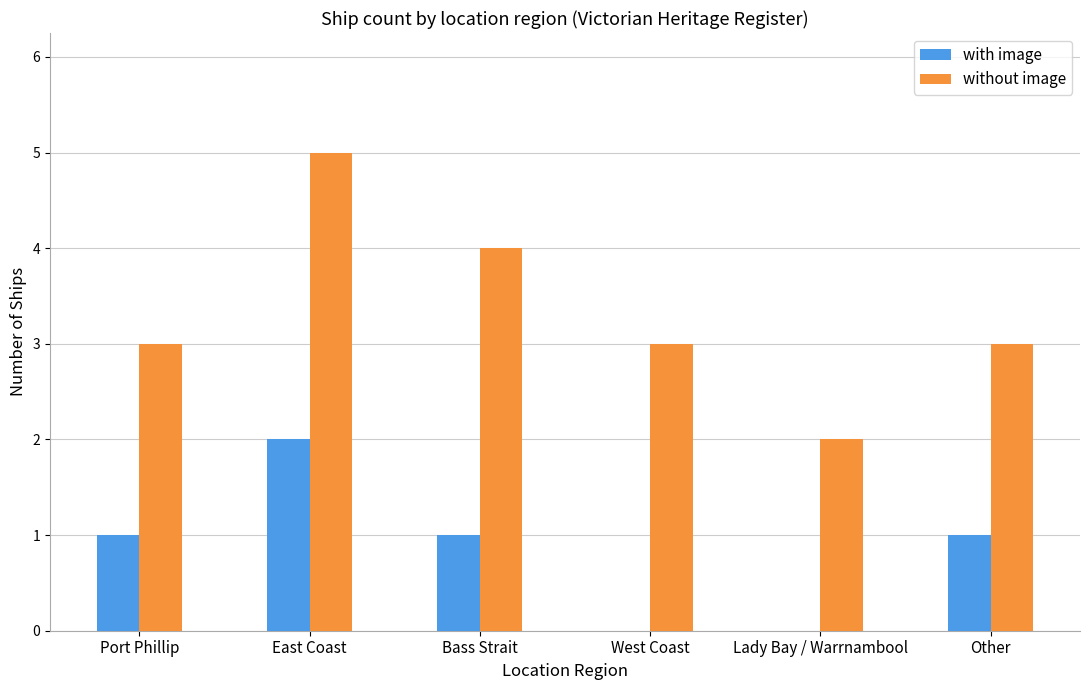

What is the average value of the without image series?

3